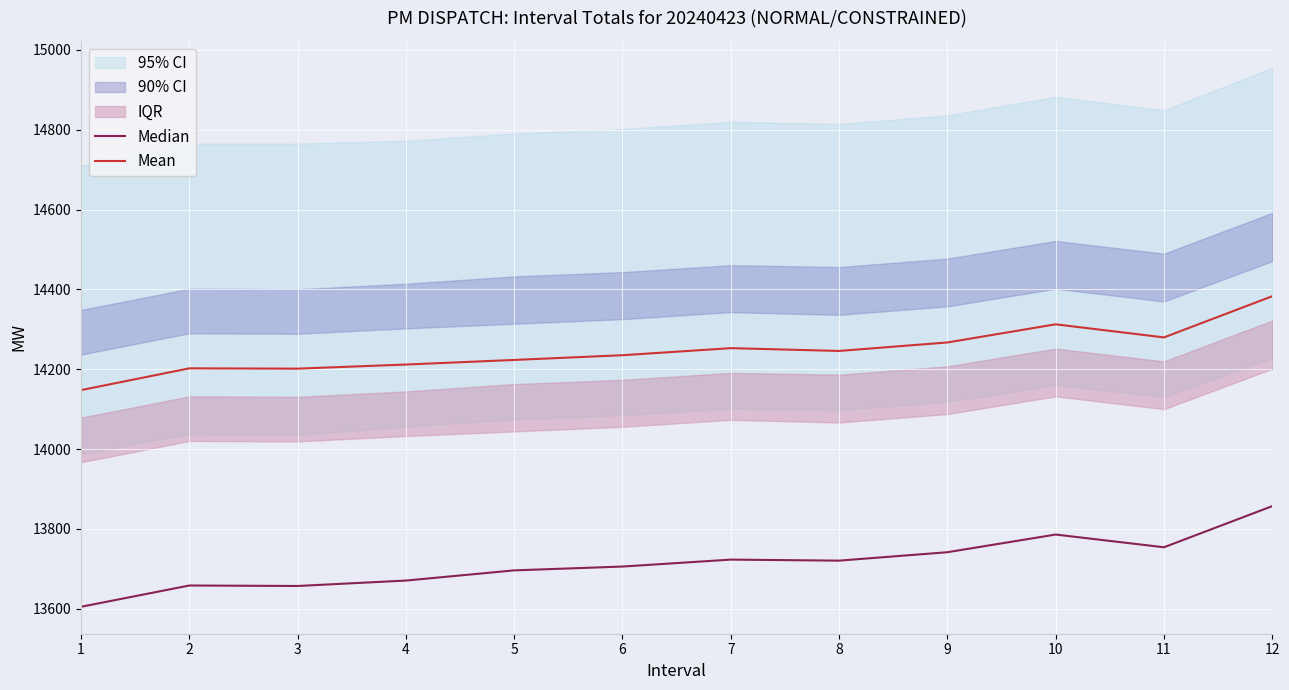

Rank the categories by Mean value from lowest to highest.

1, 3, 2, 4, 5, 6, 8, 7, 9, 11, 10, 12